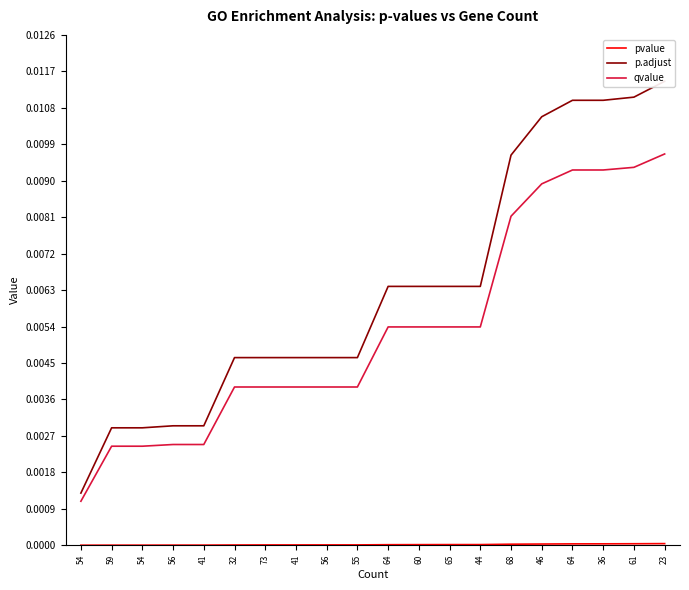

True or false: p.adjust has more than 0 interior local peaks.

False